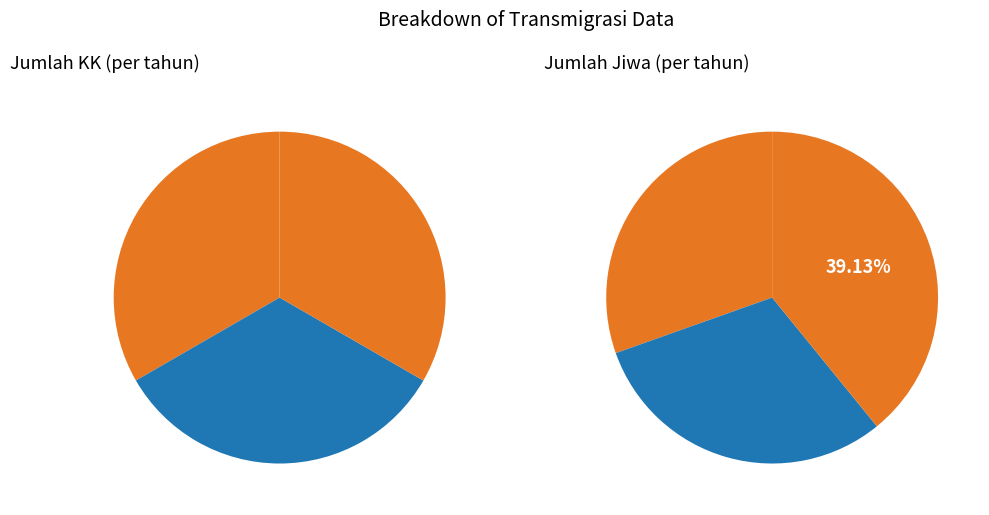

To the nearest percent, what is the combined percentage of 2023 and 2025?

30%